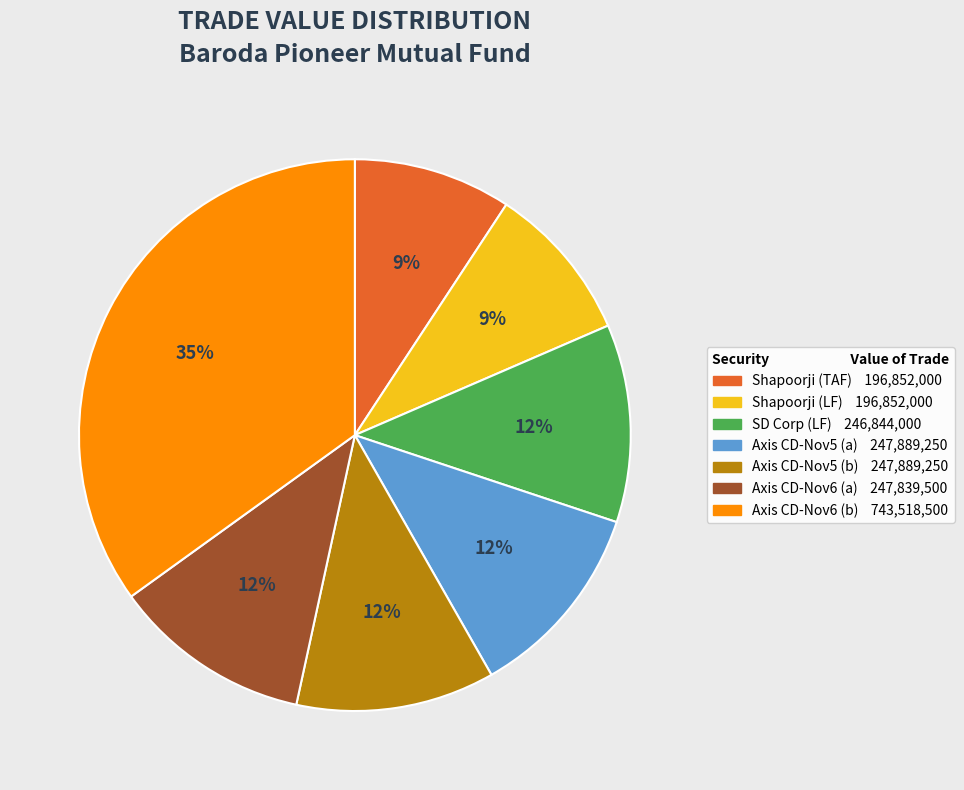

Is there a majority slice in this chart?

No